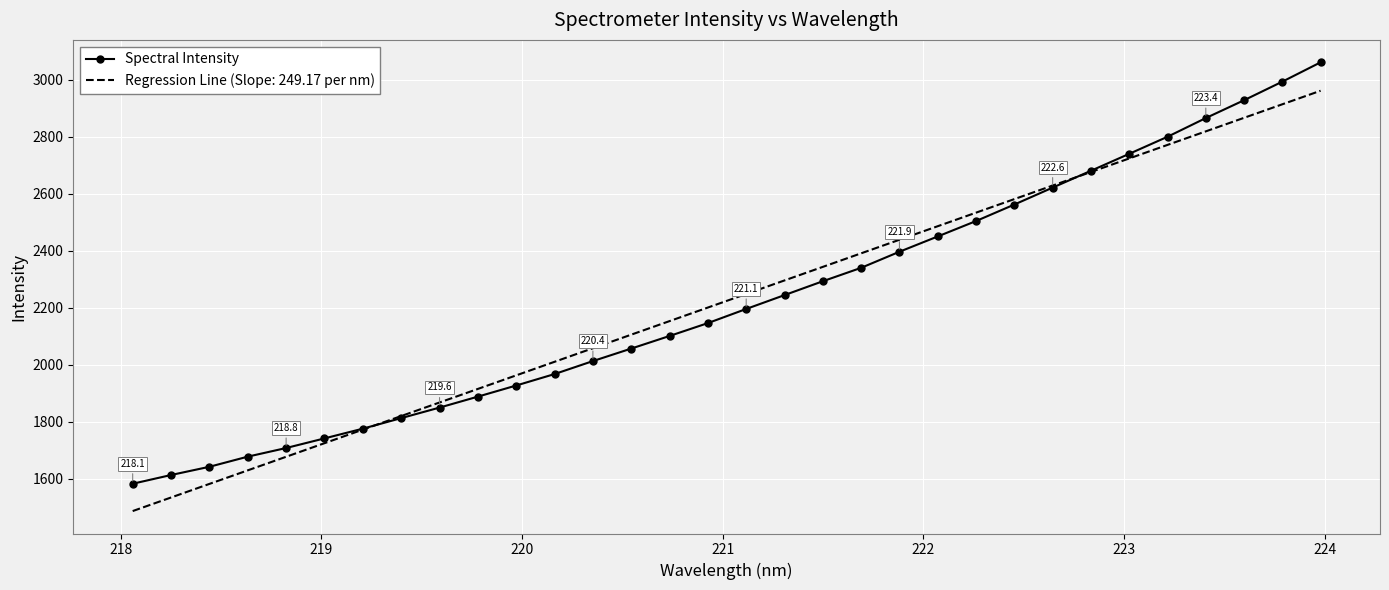

List the series in order of their peak value, highest first.

Spectral Intensity, Regression Line (Slope: 249.17 per nm)